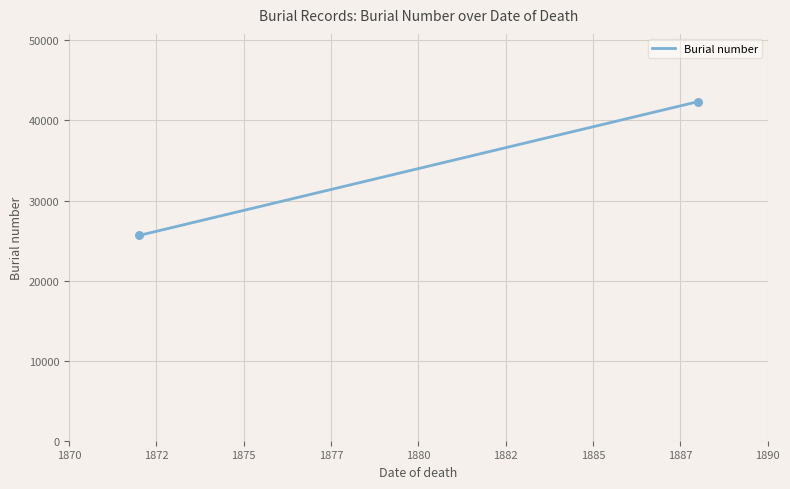

What is the smallest value displayed?

25636.0